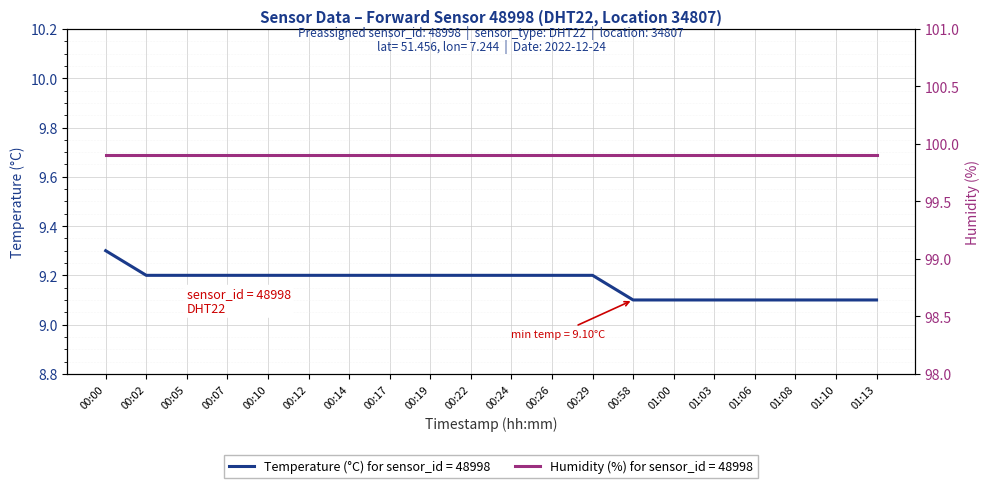

Count the values in the range 9 to 10.

20